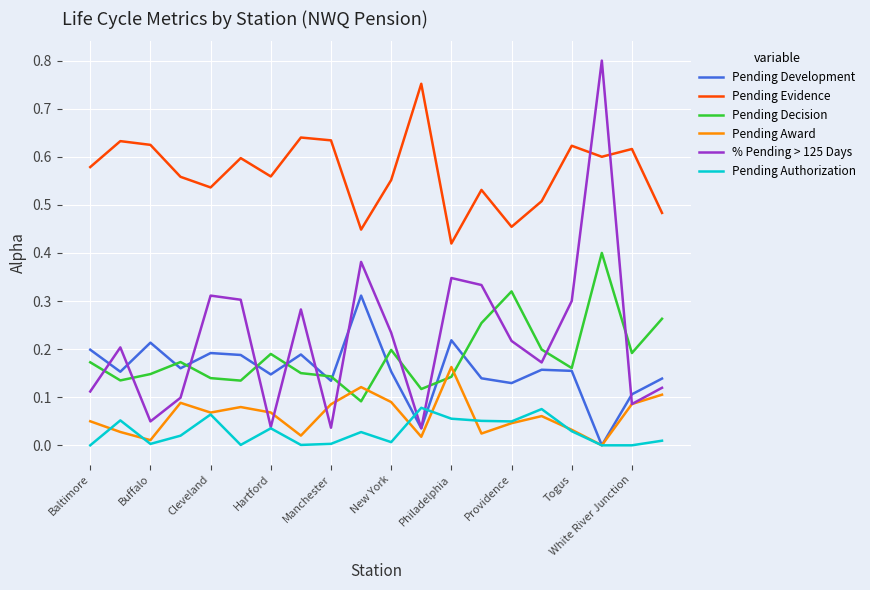

Which series has the largest total across all categories?

Pending Evidence